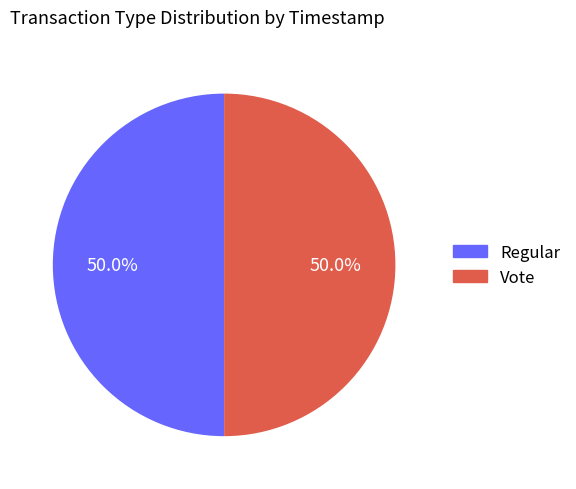

Approximately how many times larger is the value at Vote compared to Regular?

1.0